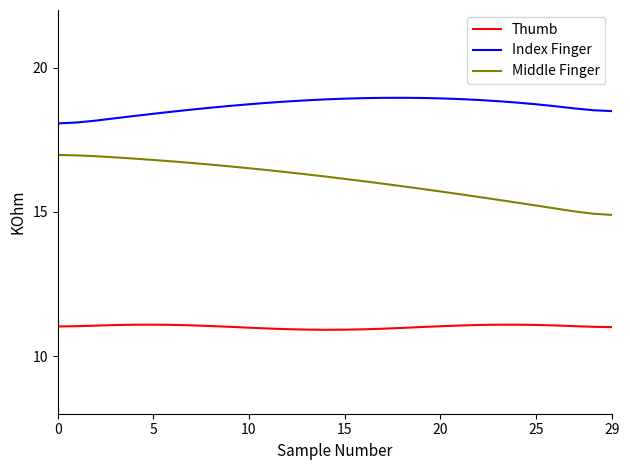

True or false: Middle Finger and Index Finger intersect in this chart.

False